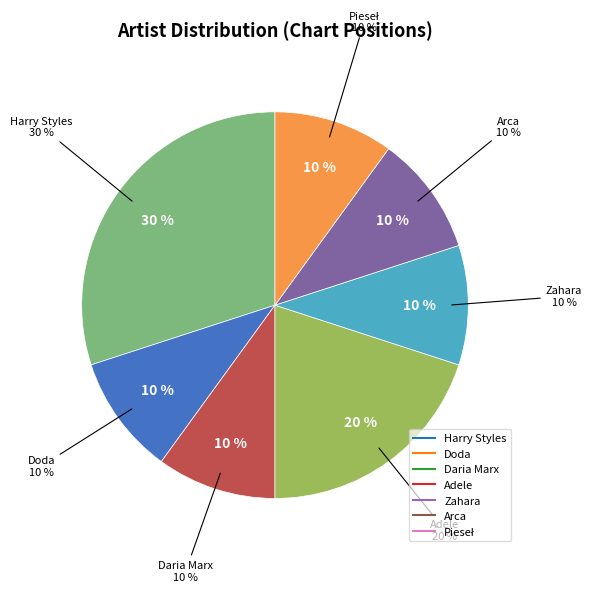

To the nearest percent, what is the difference between the largest and smallest slice percentages?

20%